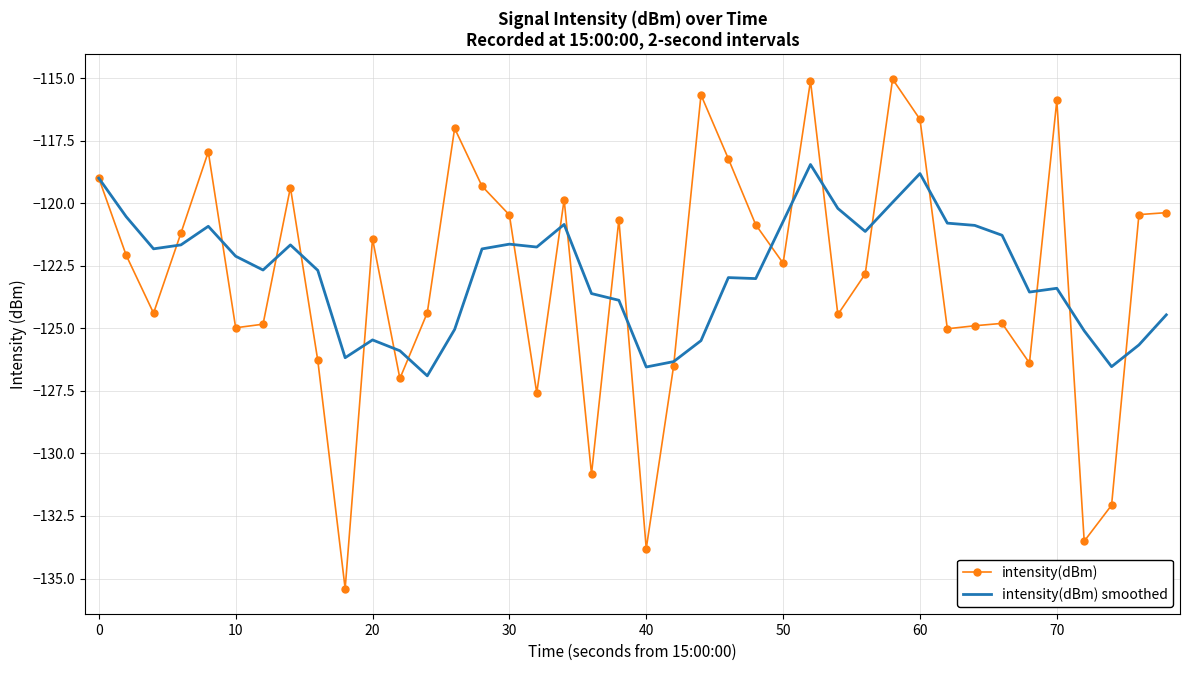

Rank the series by their maximum value, from highest to lowest.

intensity(dBm), intensity(dBm) smoothed